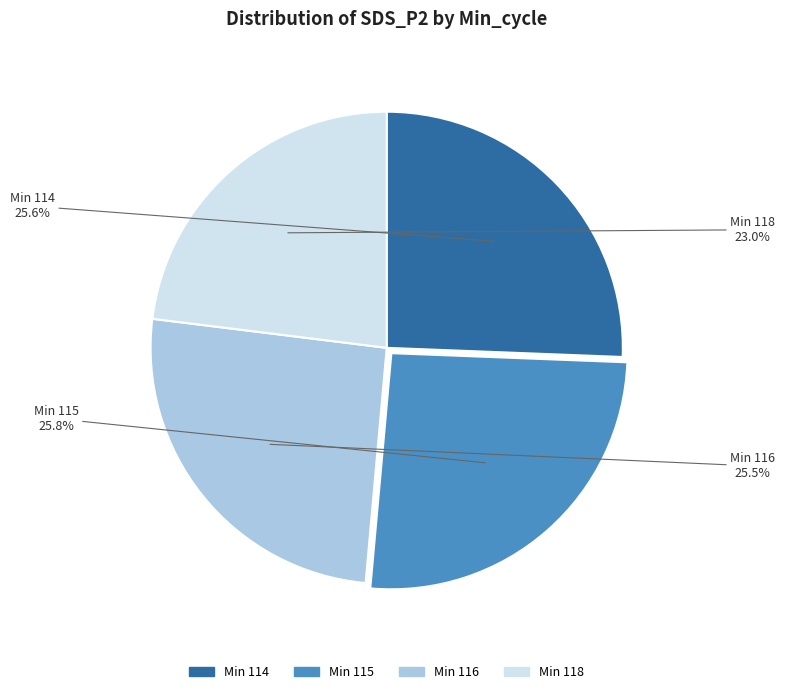

Does any single category account for the majority?

No